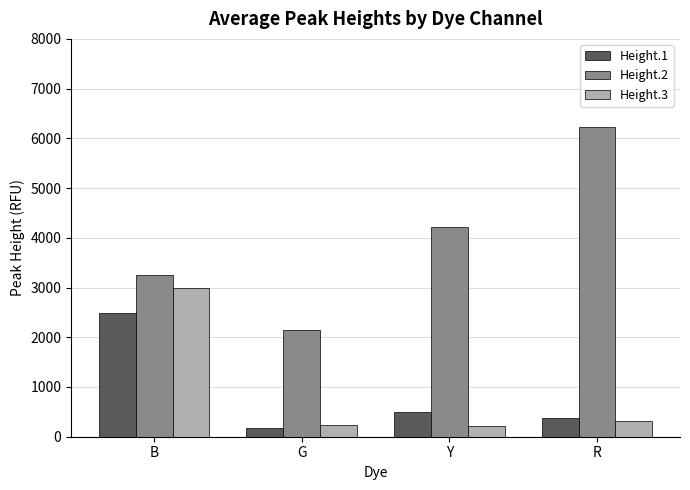

What is the smallest value displayed?

168